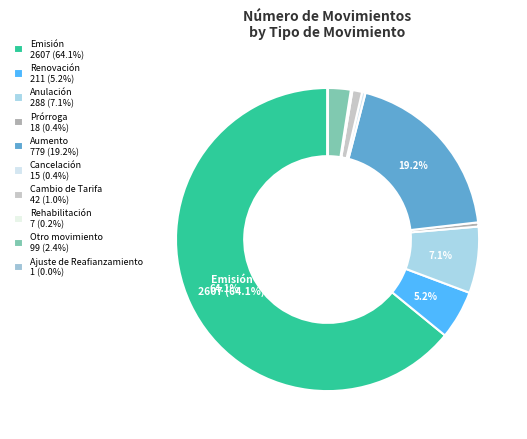

Is there any slice that represents more than half of the pie?

Yes